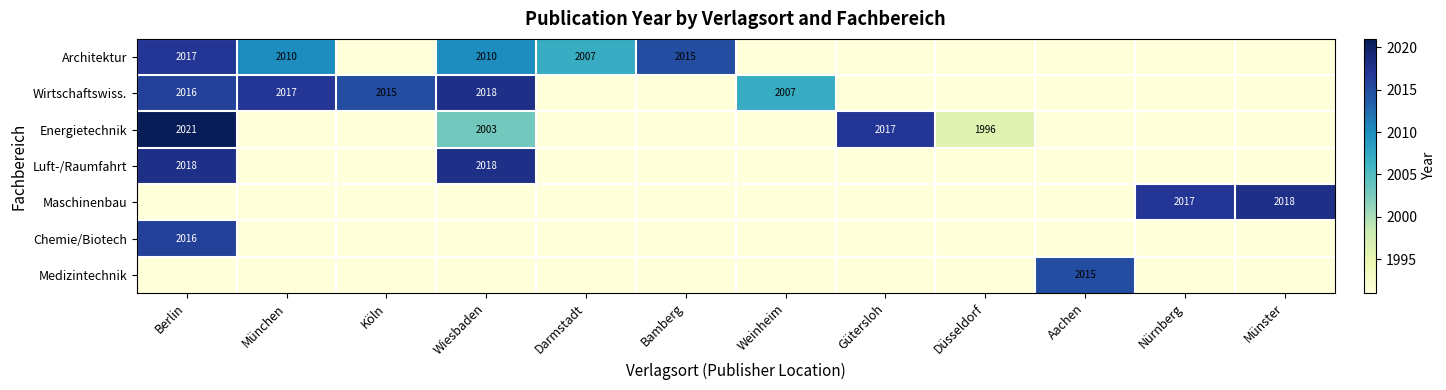

Is it true that Medizintechnik equals 2015 at Aachen?

True